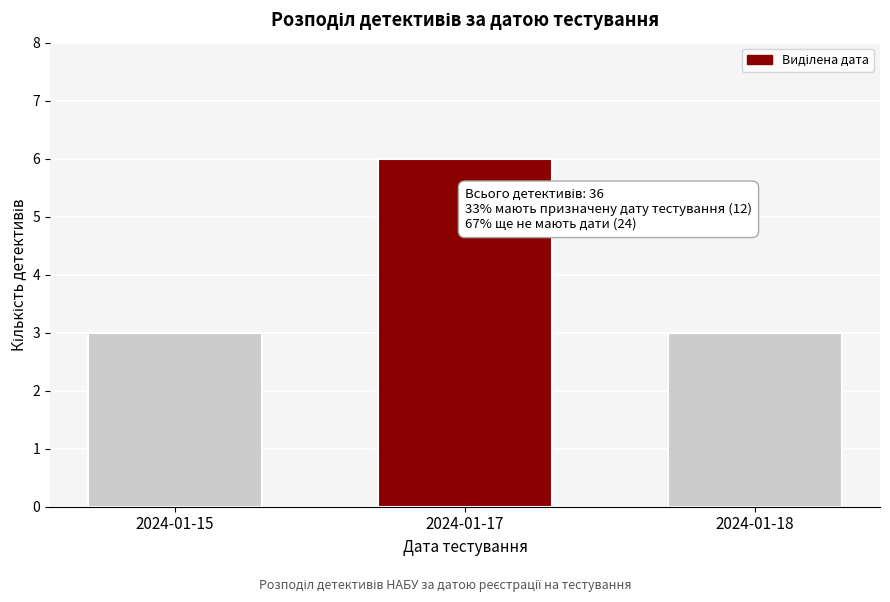

Reading right to left, extract all data points from this chart.

2024-01-18=3	2024-01-17=6	2024-01-15=3